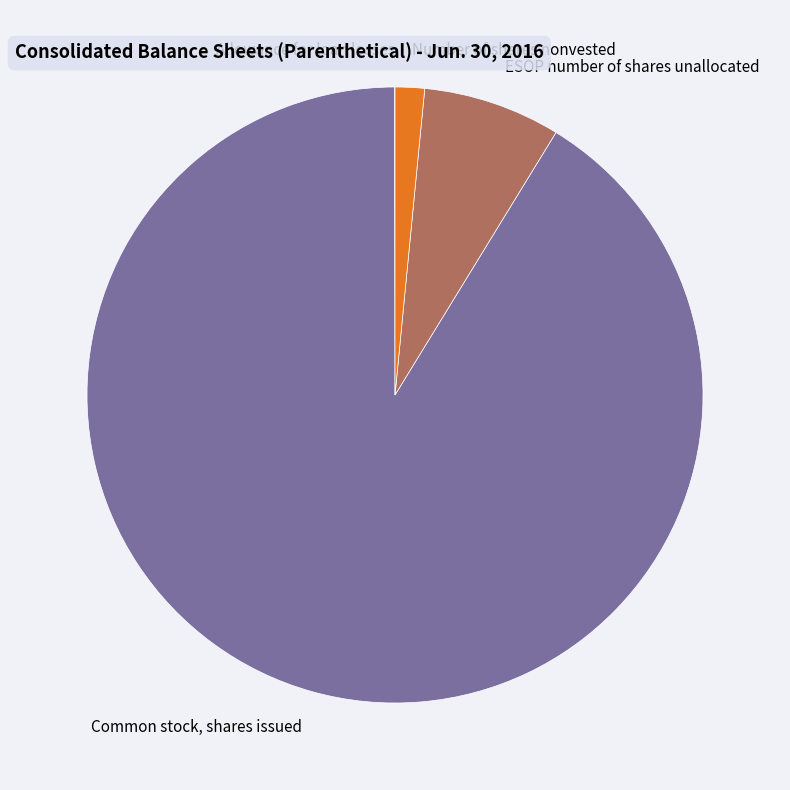

Is it true that ESOP number of shares unallocated is 15% of the pie?

False